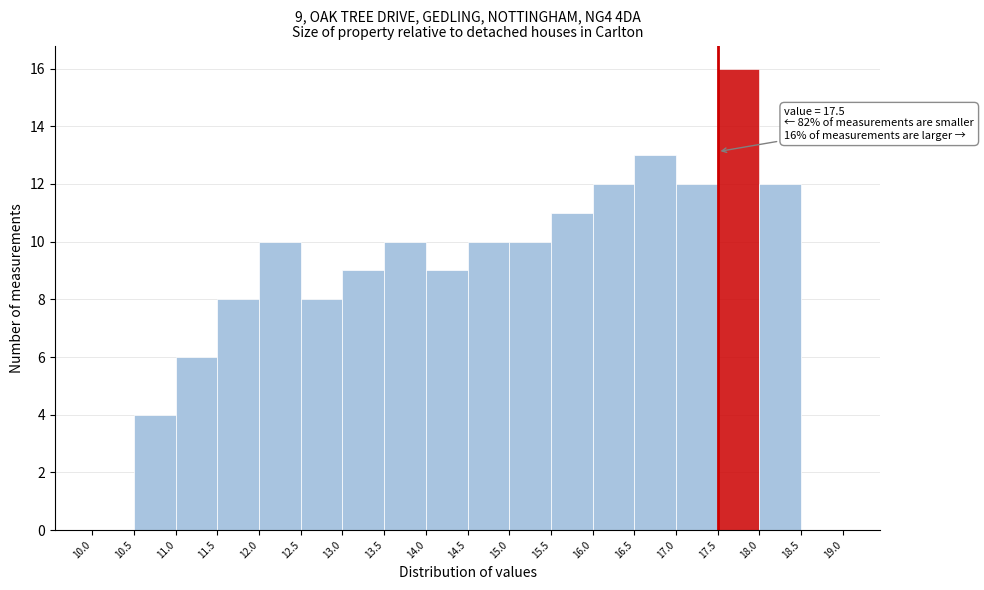

Over which range of the x-axis is the bar tallest?

17.5 to 18.0